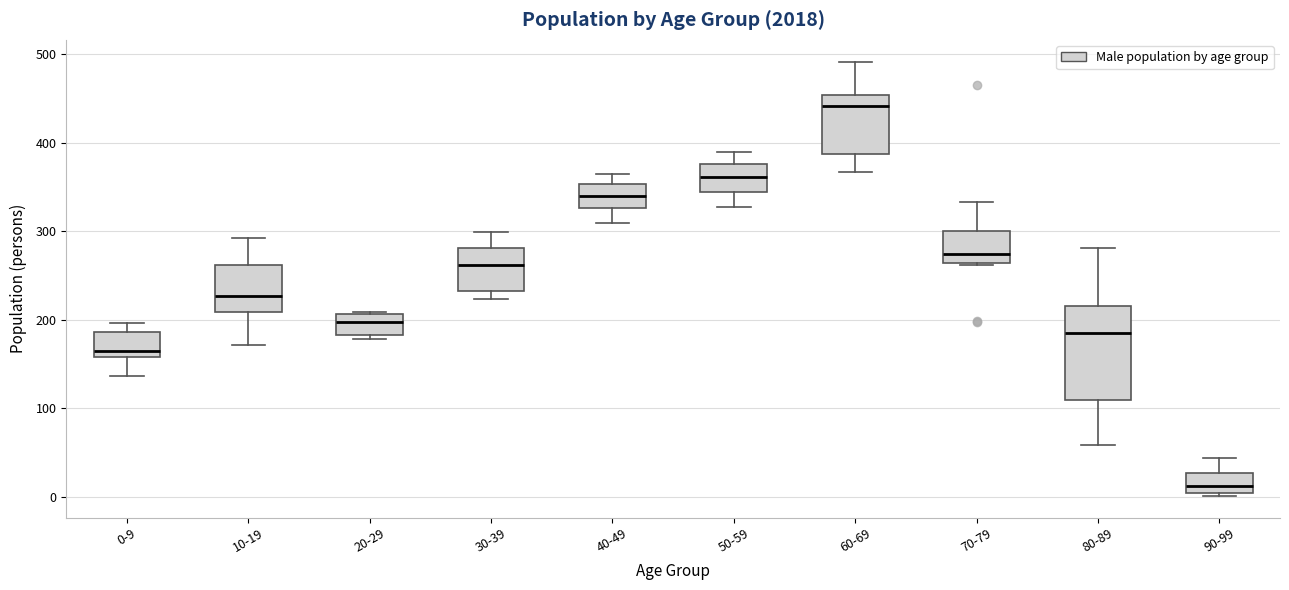

Which box's median line is the lowest?

90-99